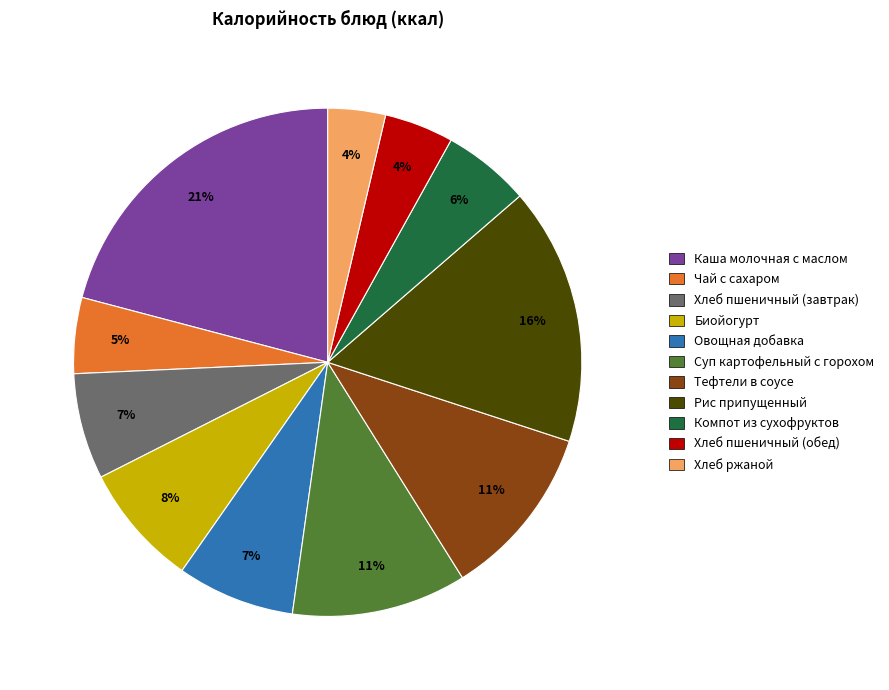

What percentage is the Биойогурт slice, to the nearest percent?

8%